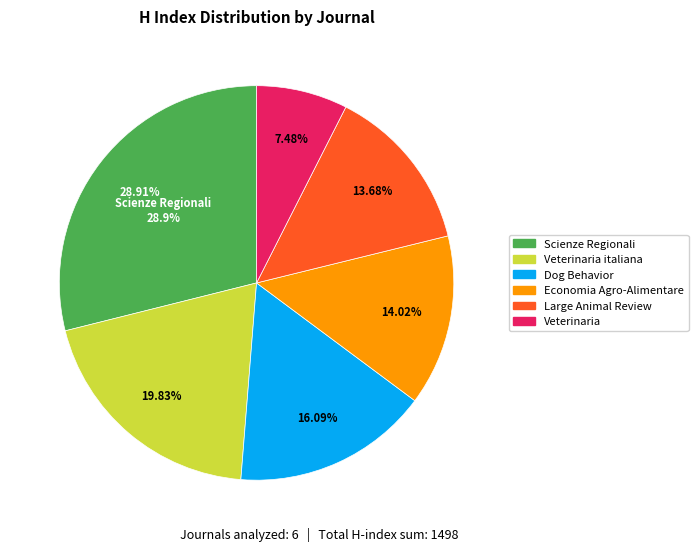

To the nearest percent, what is the average slice percentage?

17%